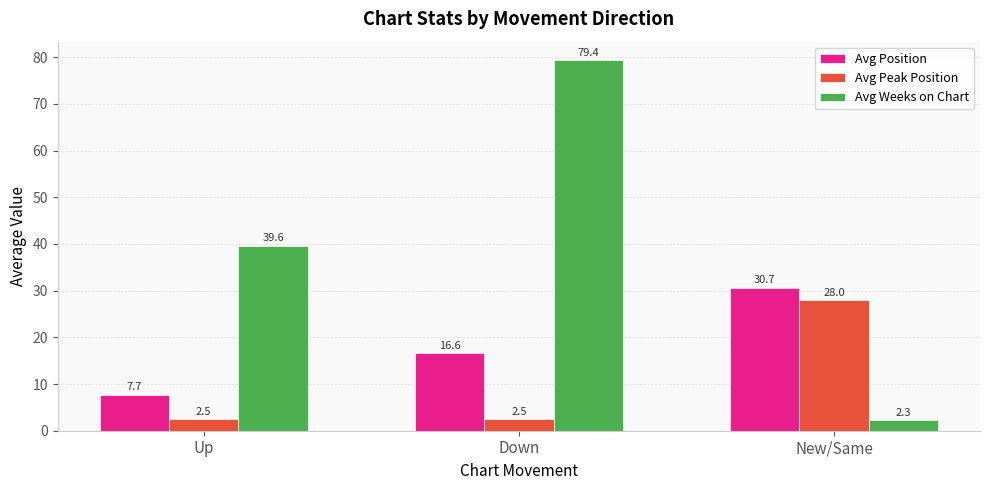

List the series in order of their overall mean, lowest first.

Avg Peak Position, Avg Position, Avg Weeks on Chart